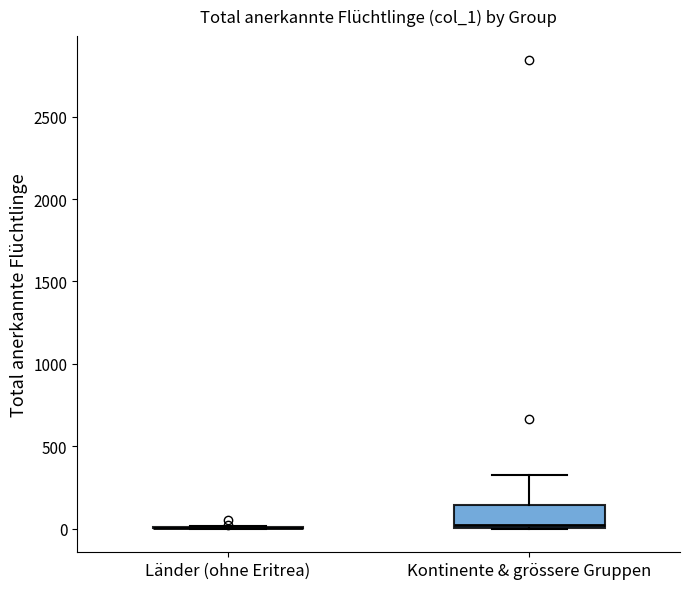

Reading left to right, read every box against the y-axis: the position of its median line, the range the box covers, and the ends of its whiskers. The values are not printed on the chart, so give them approximately, as read against the axis.

Länder (ohne Eritrea): box collapsed to a line at 0, whiskers 0 to 0
Kontinente & grössere Gruppen: median 0 (just above the box's lower edge), box 0 to 150, whiskers 0 to 350